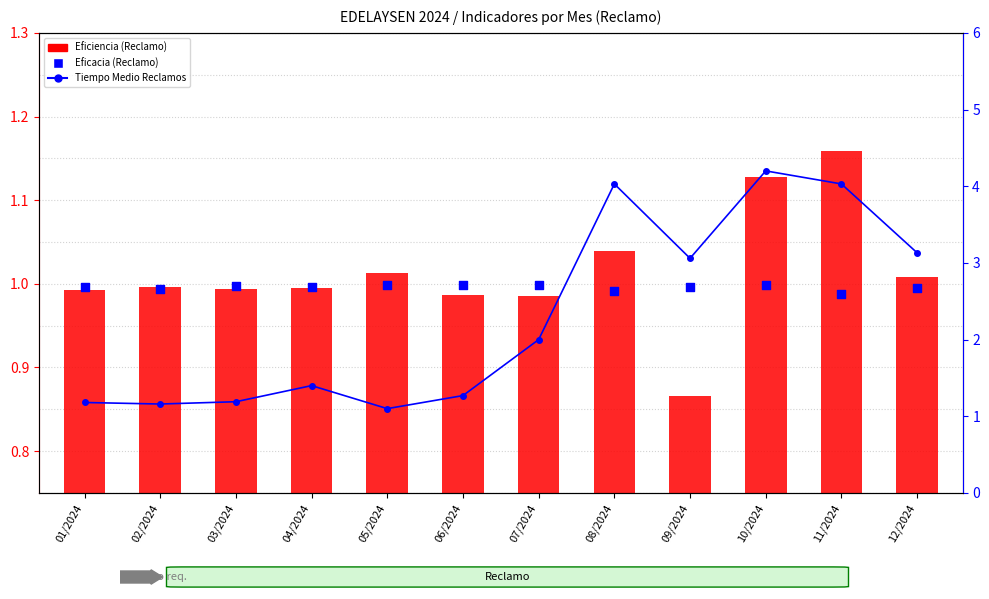

At how many categories does at least one series exceed 3?

5